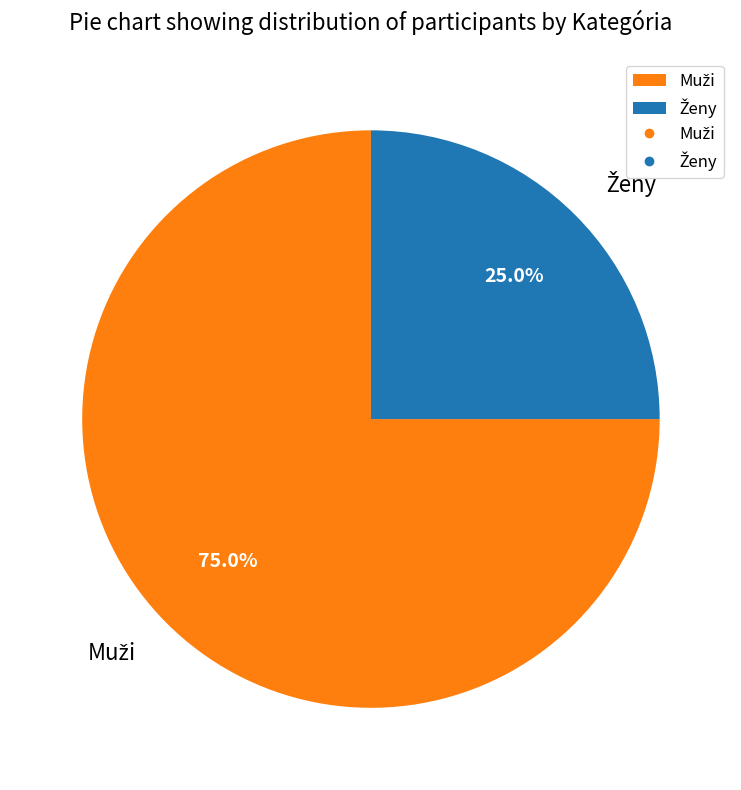

Does any single category account for the majority?

Yes